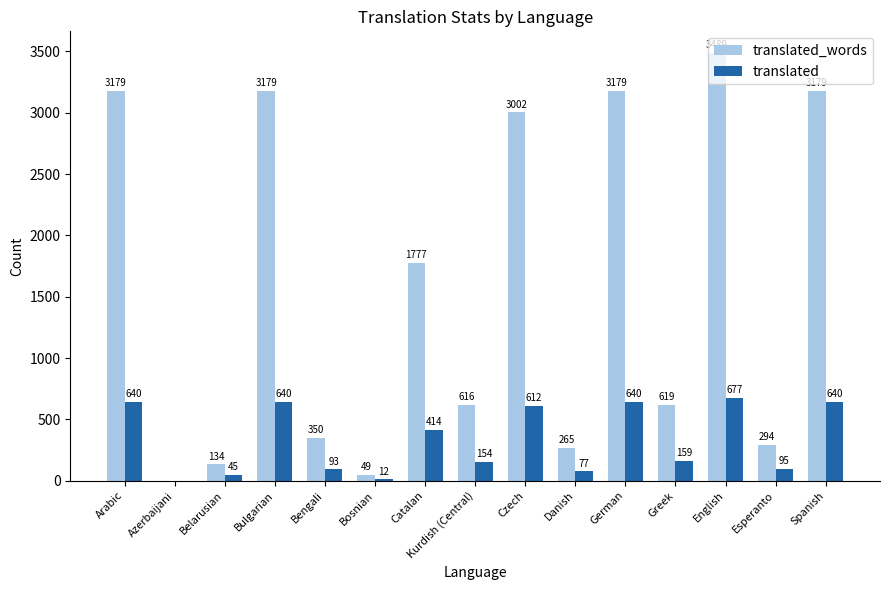

Reading left to right, transcribe all the data shown in this chart.

translated_words: Arabic=3179	Azerbaijani=0	Belarusian=134	Bulgarian=3179	Bengali=350	Bosnian=49	Catalan=1777	Kurdish (Central)=616	Czech=3002	Danish=265	German=3179	Greek=619	English=3489	Esperanto=294	Spanish=3179
translated: Arabic=640	Azerbaijani=0	Belarusian=45	Bulgarian=640	Bengali=93	Bosnian=12	Catalan=414	Kurdish (Central)=154	Czech=612	Danish=77	German=640	Greek=159	English=677	Esperanto=95	Spanish=640